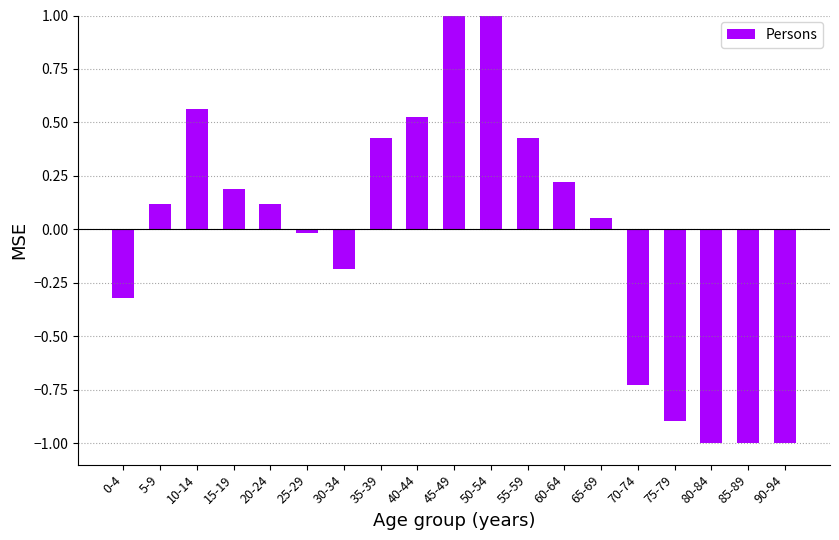

What is the greatest value displayed?

1.3